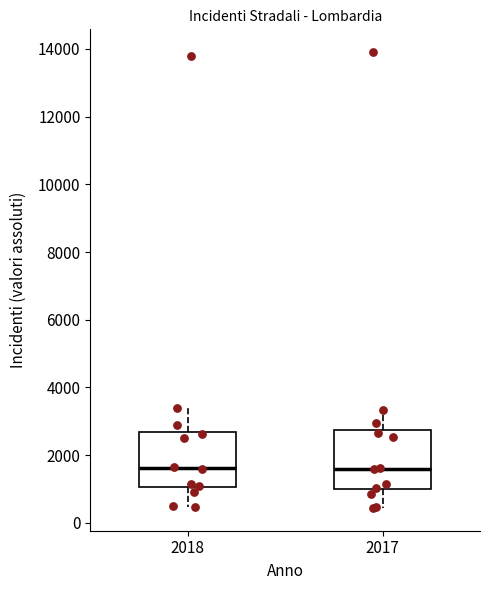

Where is the lower edge of the box at x = 2018 on the y-axis? The values are not printed on the chart, so give them approximately, as read against the axis.

1000